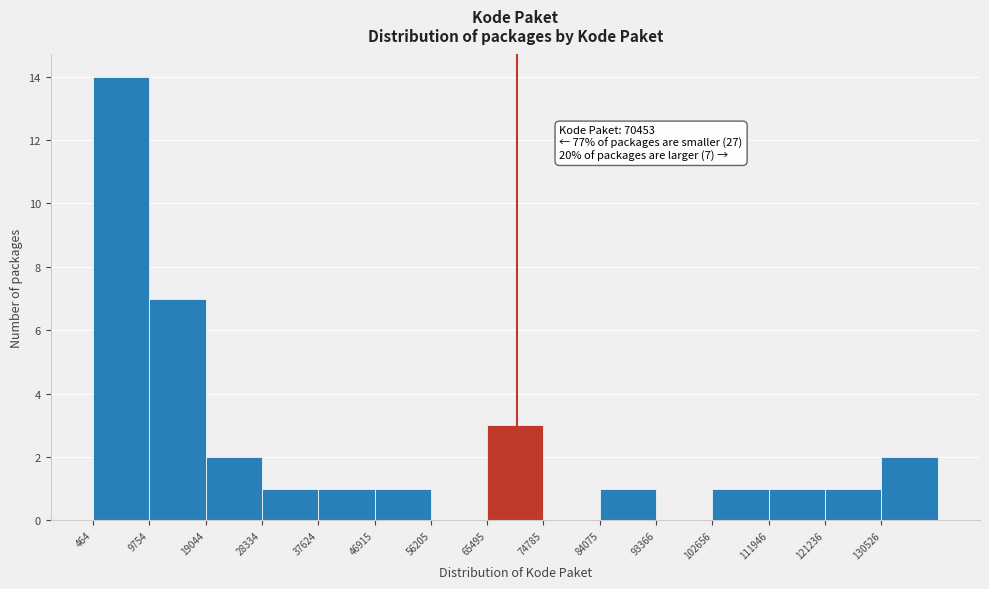

Which range on the x-axis has the tallest bar?

0 to 10000